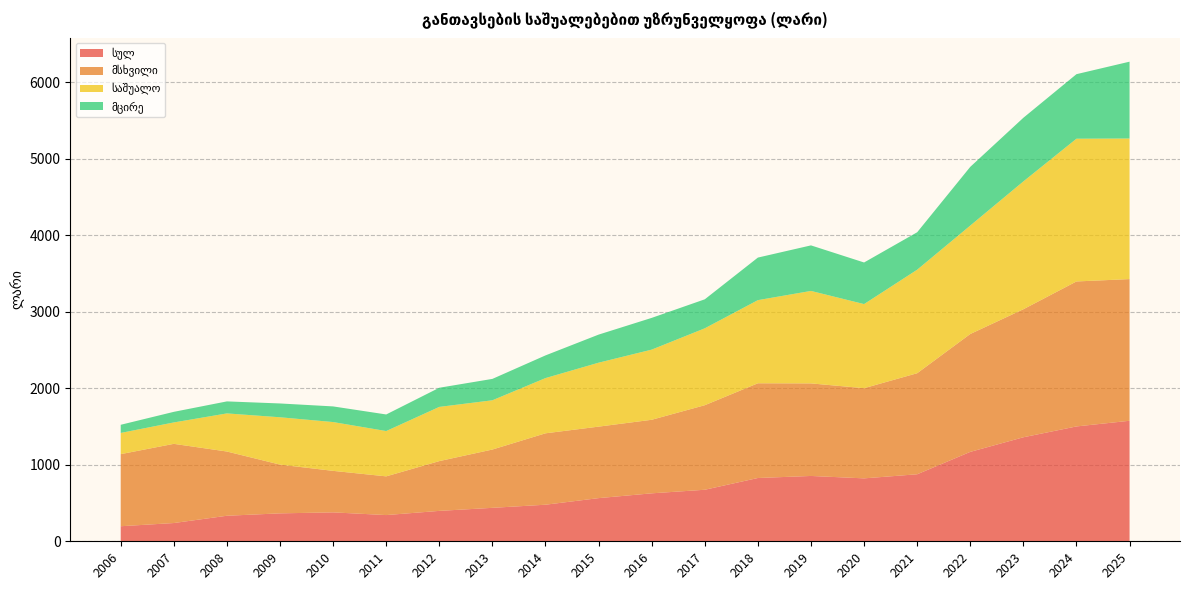

Reading left to right, list all the values displayed in this chart.

სულ: 2006=196.7	2007=238.5	2008=333.7	2009=364.9	2010=377.9	2011=342.5	2012=397.3	2013=437.1	2014=477.8	2015=563.9	2016=626.6	2017=673.3	2018=826.9	2019=853.6	2020=822.1	2021=875.6	2022=1168.2	2023=1359.0	2024=1500.5	2025=1574.6
მსხვილი: 2006=941.8	2007=1034.6	2008=839.1	2009=636.9	2010=542.2	2011=505.8	2012=650.2	2013=761.7	2014=932.9	2015=934.0	2016=960.9	2017=1104.6	2018=1237.5	2019=1209.3	2020=1178.1	2021=1320.1	2022=1540.0	2023=1672.5	2024=1894.2	2025=1851.0
საშუალო: 2006=277.0	2007=279.7	2008=497.9	2009=618.5	2010=637.7	2011=592.0	2012=708.4	2013=643.5	2014=721.6	2015=835.5	2016=916.6	2017=1004.7	2018=1086.2	2019=1208.1	2020=1098.9	2021=1352.5	2022=1416.6	2023=1670.3	2024=1865.1	2025=1836.7
მცირე: 2006=106.6	2007=138.5	2008=157.0	2009=180.4	2010=204.4	2011=216.7	2012=250.2	2013=279.4	2014=296.3	2015=366.8	2016=414.7	2017=378.8	2018=556.1	2019=595.0	2020=543.5	2021=489.3	2022=767.2	2023=831.4	2024=843.1	2025=1004.0